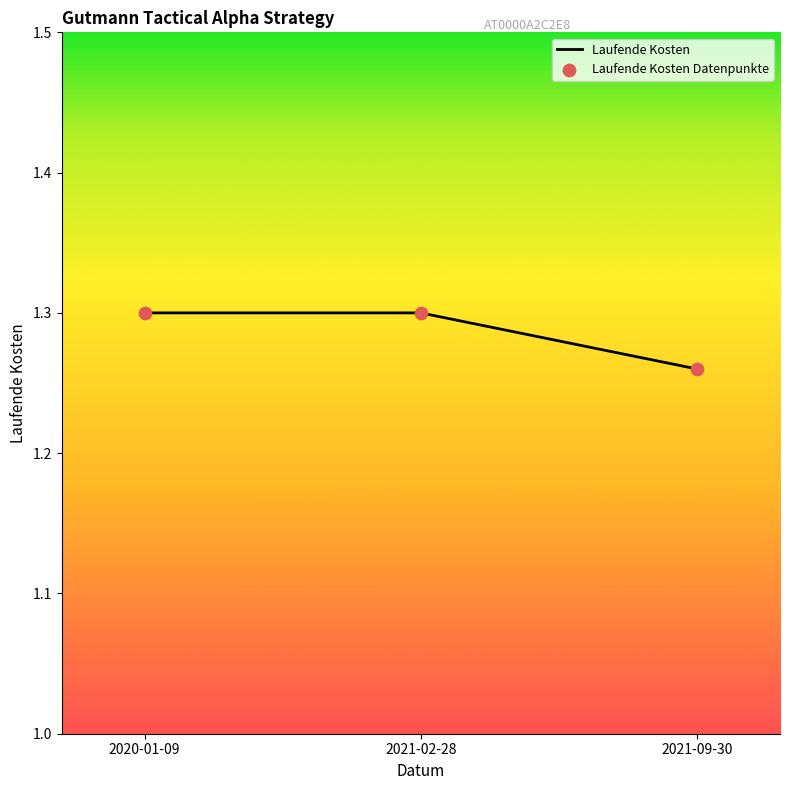

Approximately how many times larger is the value at 2021-09-30 compared to 2020-01-09?

1.0